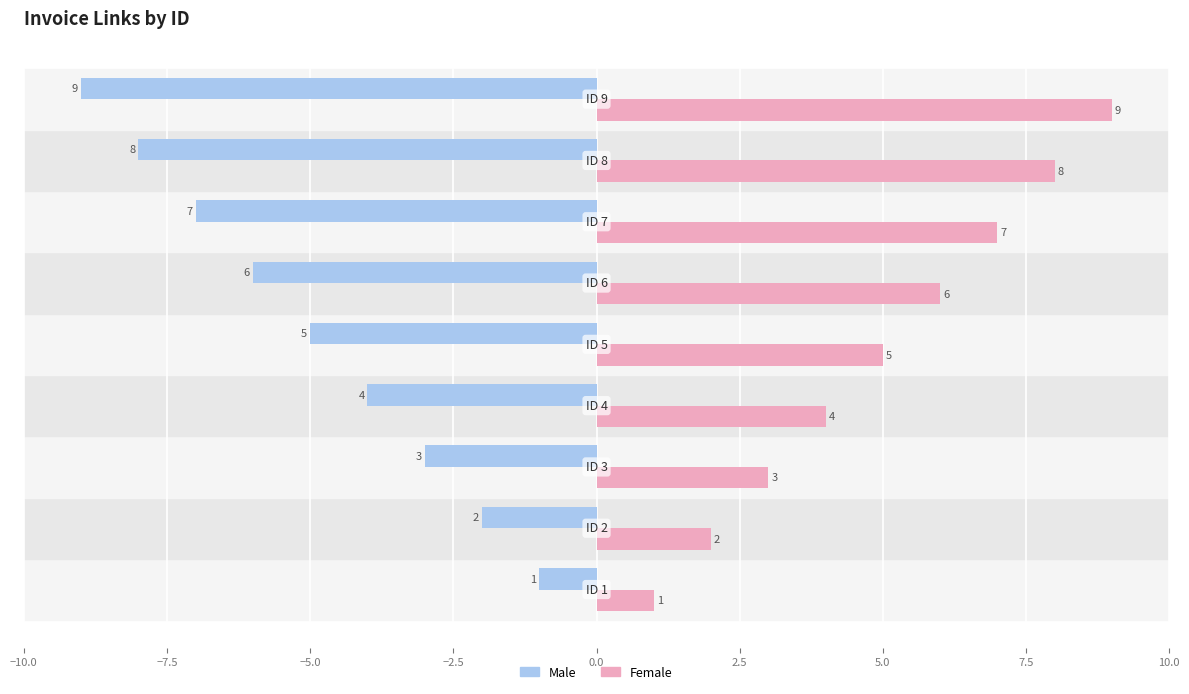

Which series has the largest total across all categories?

Female